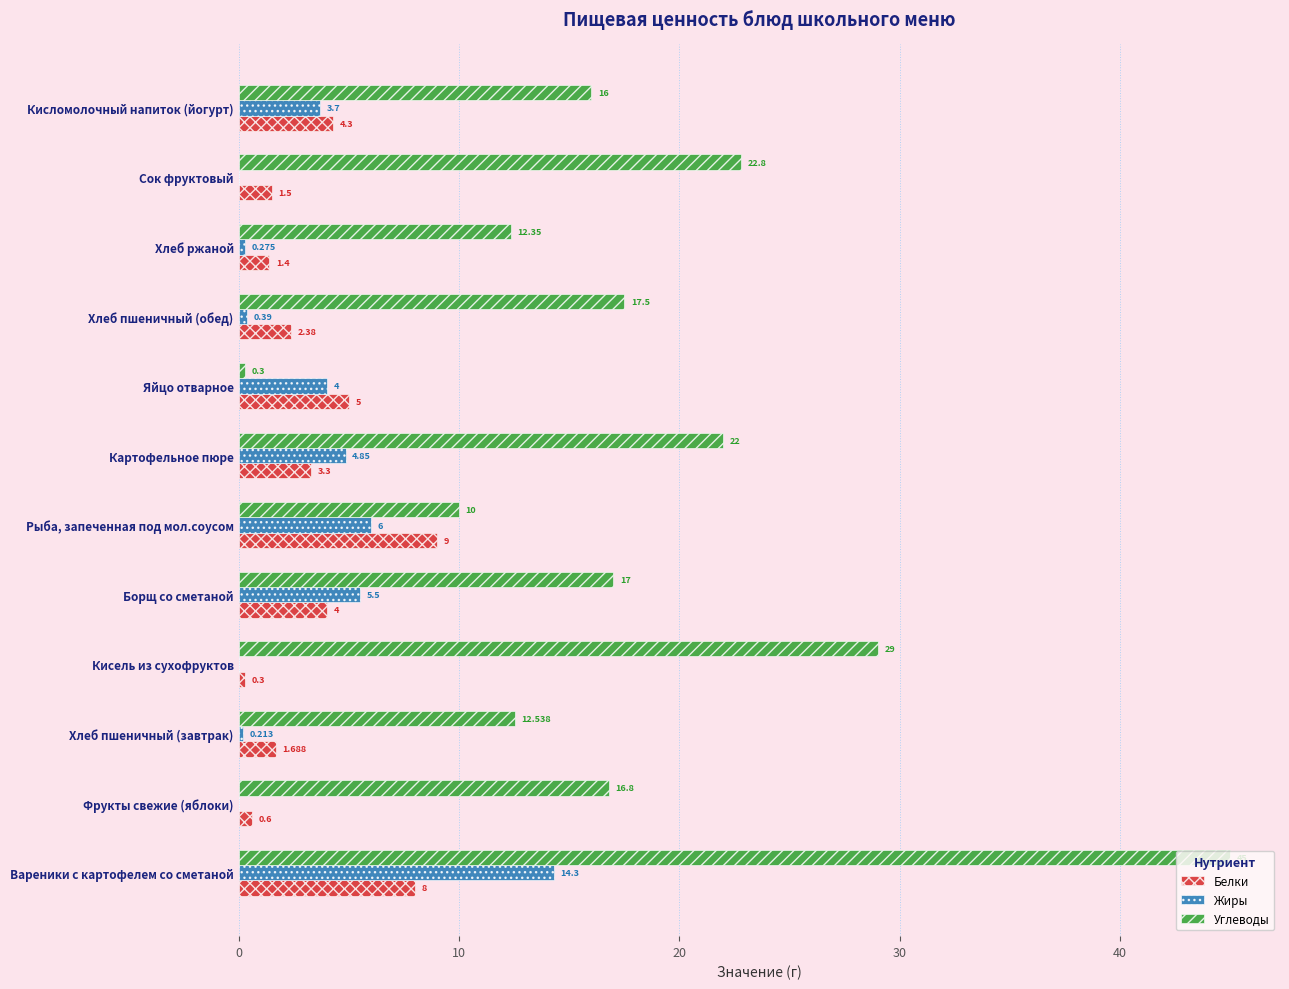

At which category is the sum across all series the highest?

Вареники с картофелем со сметаной